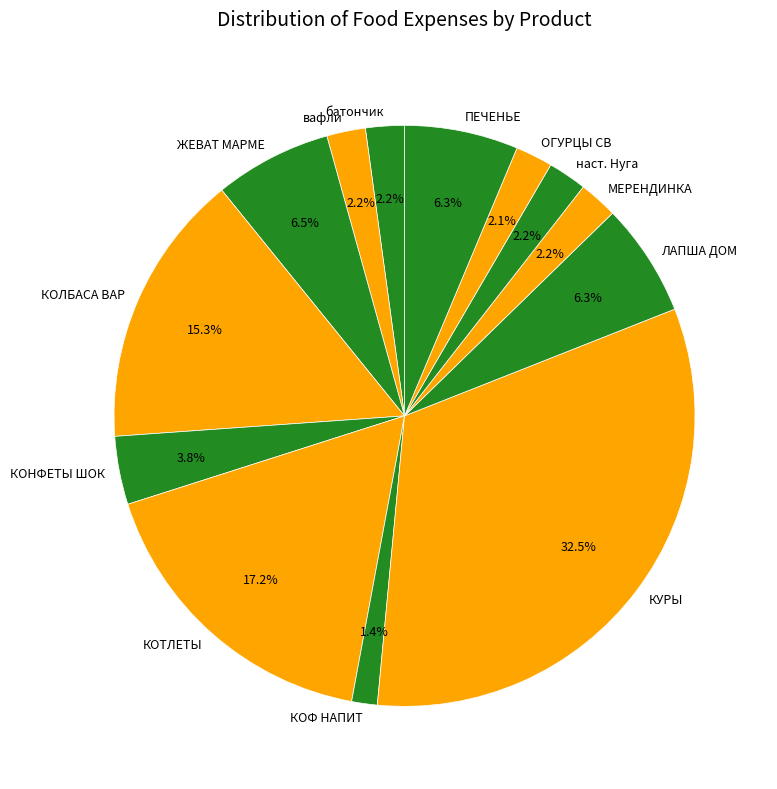

Does ПЕЧЕНЬЕ account for over 50% of the chart?

No